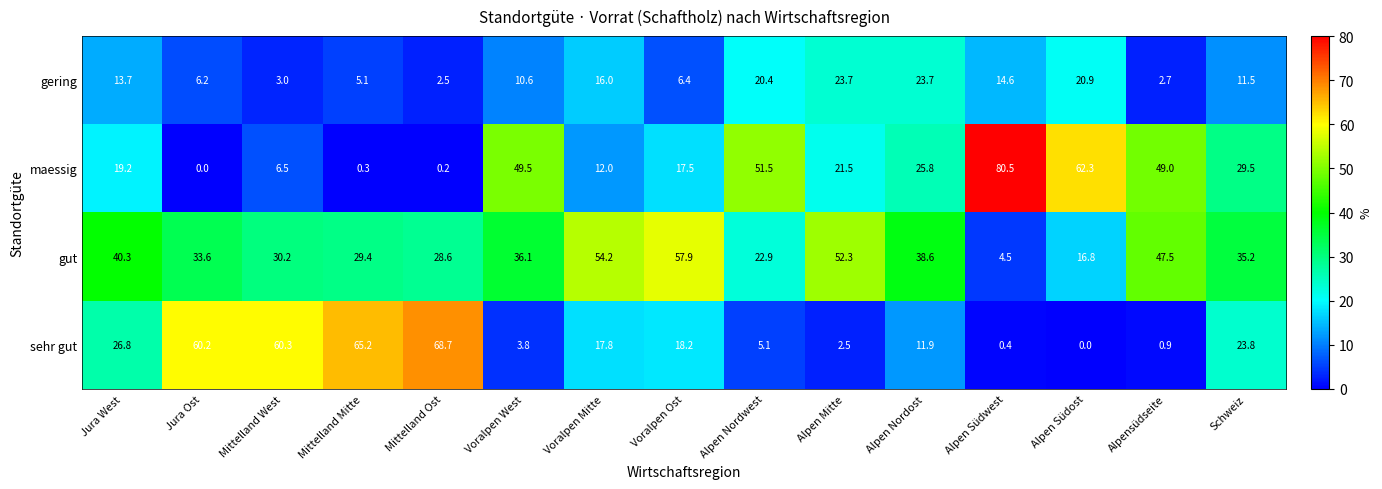

Rank the series at Jura Ost from highest to lowest value.

sehr gut, gut, gering, maessig